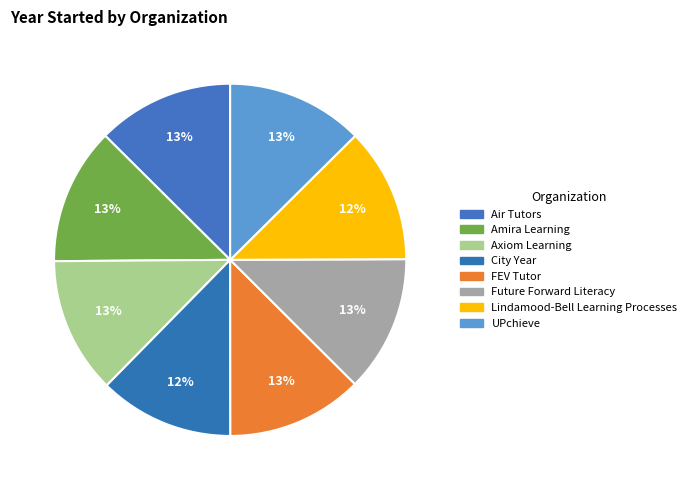

Which category has the smallest portion of the pie?

Lindamood-Bell Learning Processes